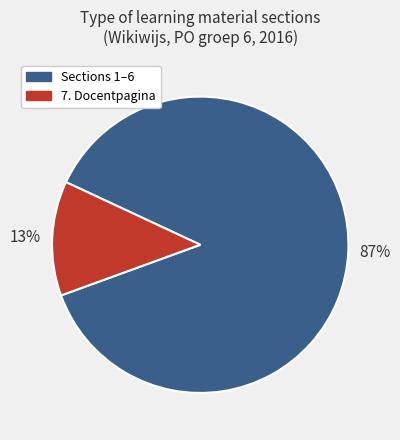

To the nearest percent, what is the average slice percentage?

50%